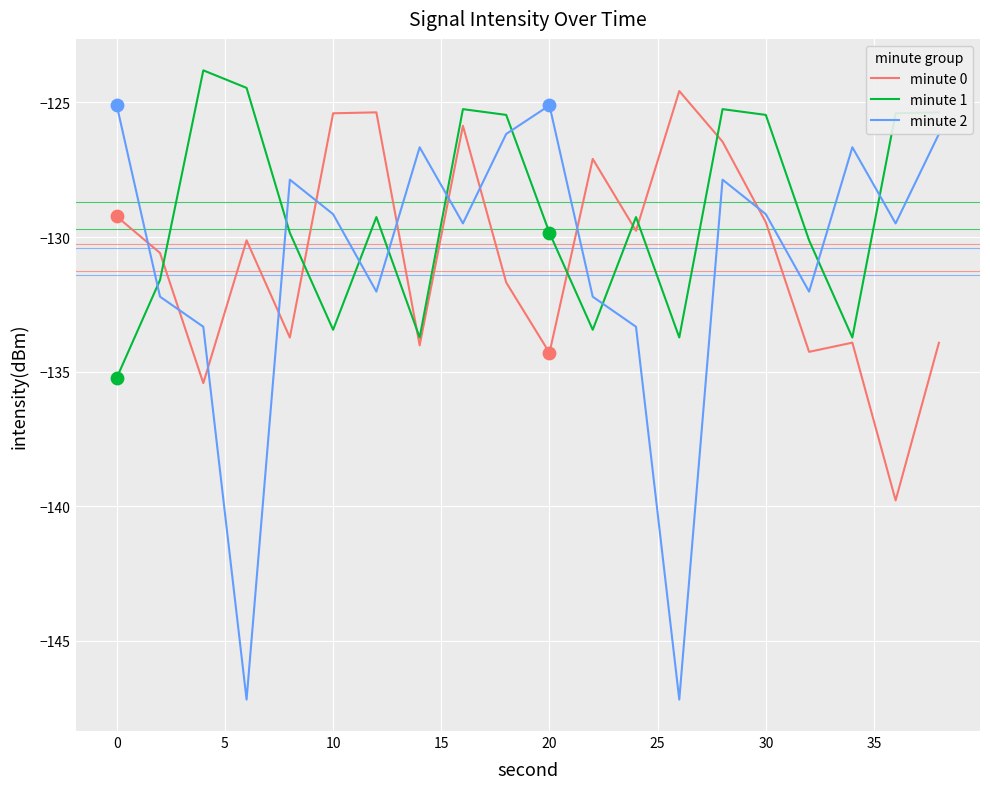

Which series has the largest range (max minus min)?

minute 2